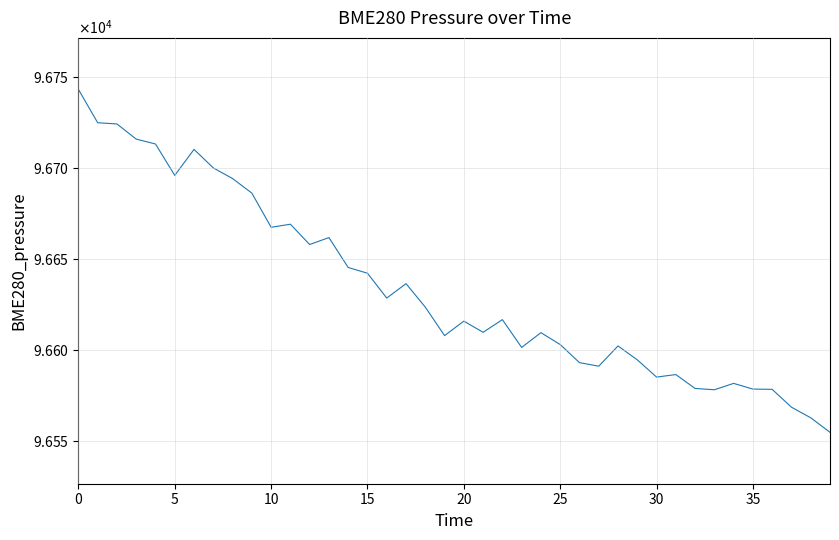

What is the label of the 20th point from the left?

19